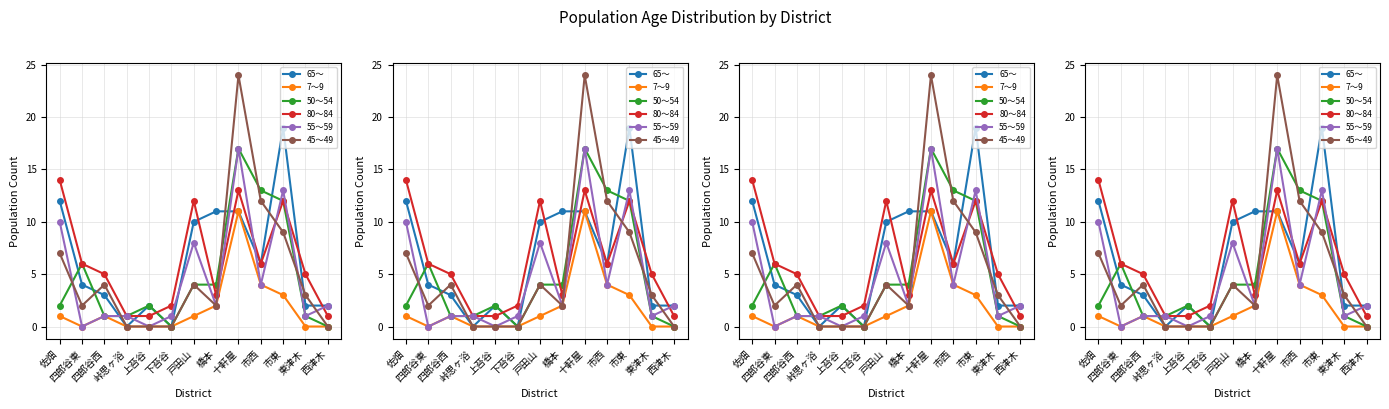

At which category is the sum across all series the highest?

十軒屋